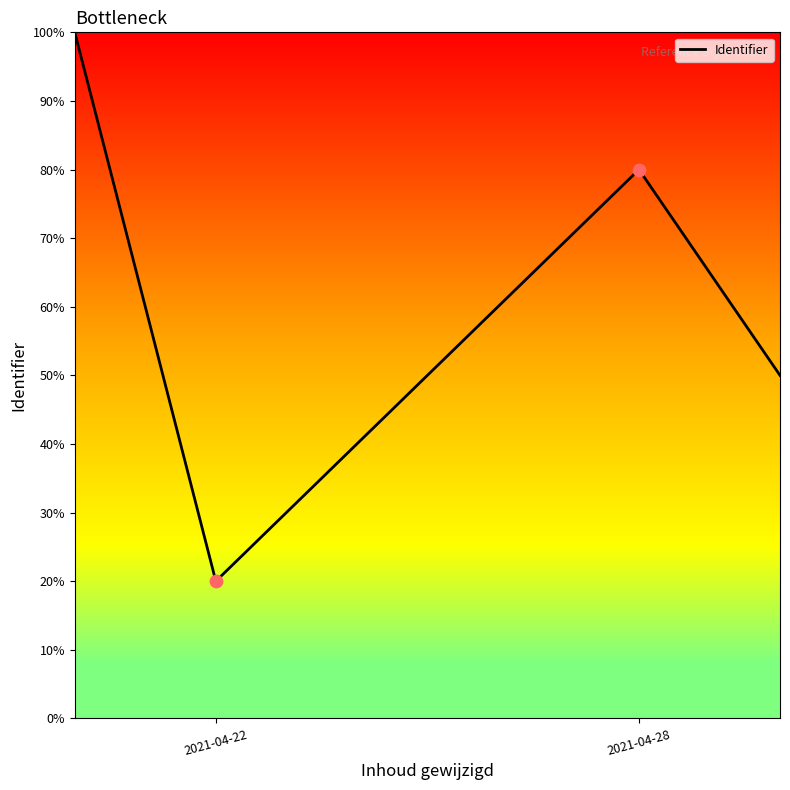

True or false: the data has more than 1 interior local peaks.

False